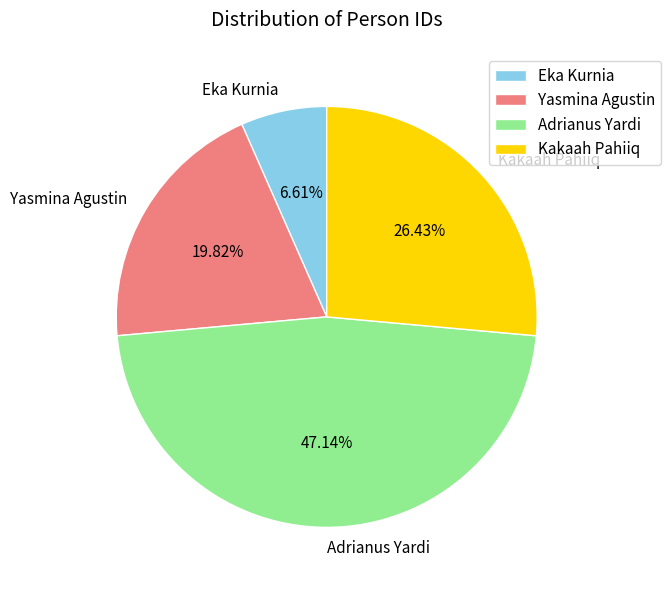

Does any single category account for the majority?

No